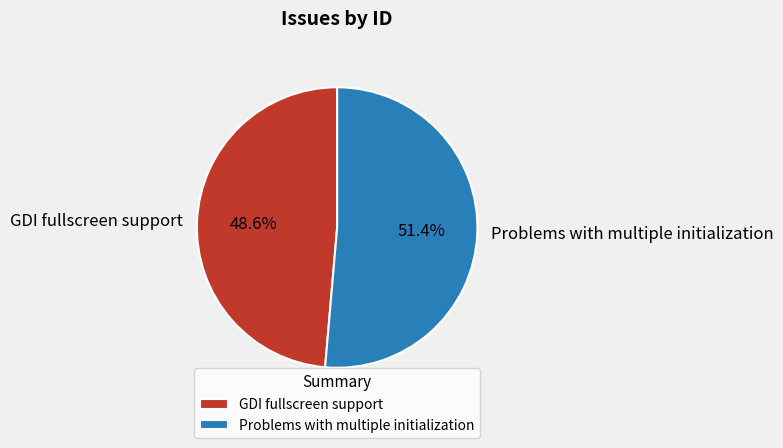

Is it true that Problems with multiple initialization is 38% of the pie?

False